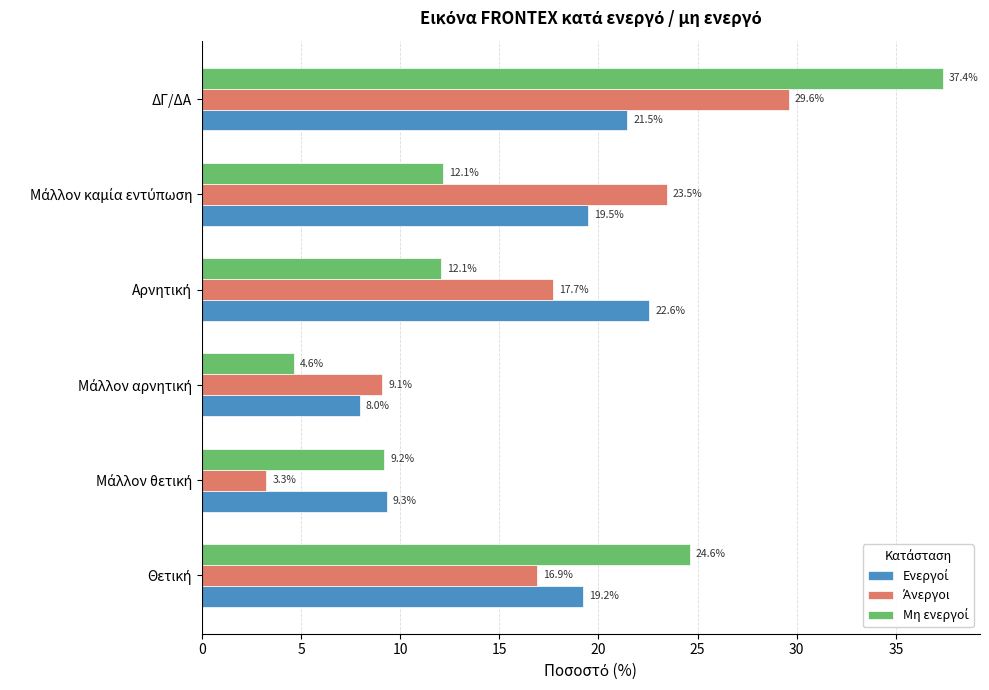

At which category is the sum across all series the highest?

ΔΓ/ΔΑ